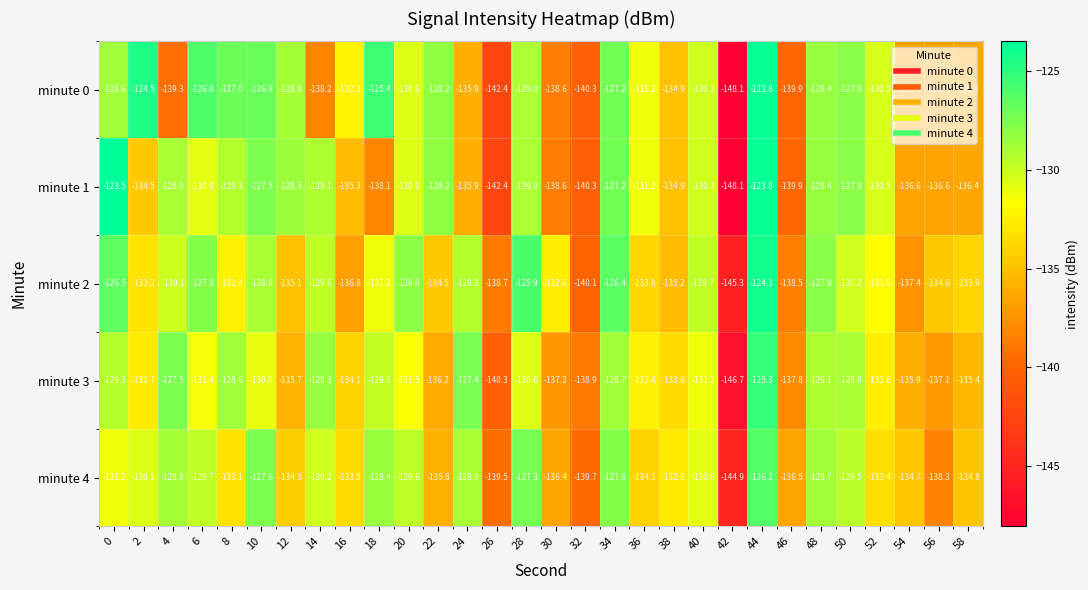

Which series has the largest total across all categories?

minute 2